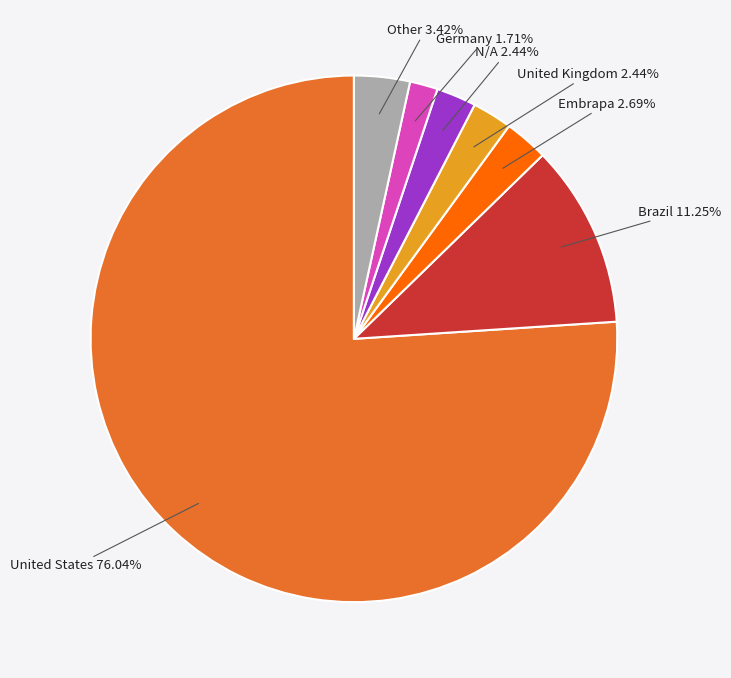

Which slice is the smallest?

Germany